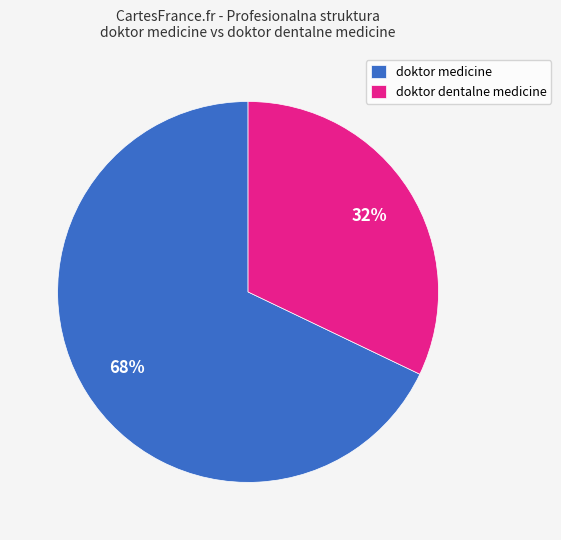

Is there any slice that represents more than half of the pie?

Yes